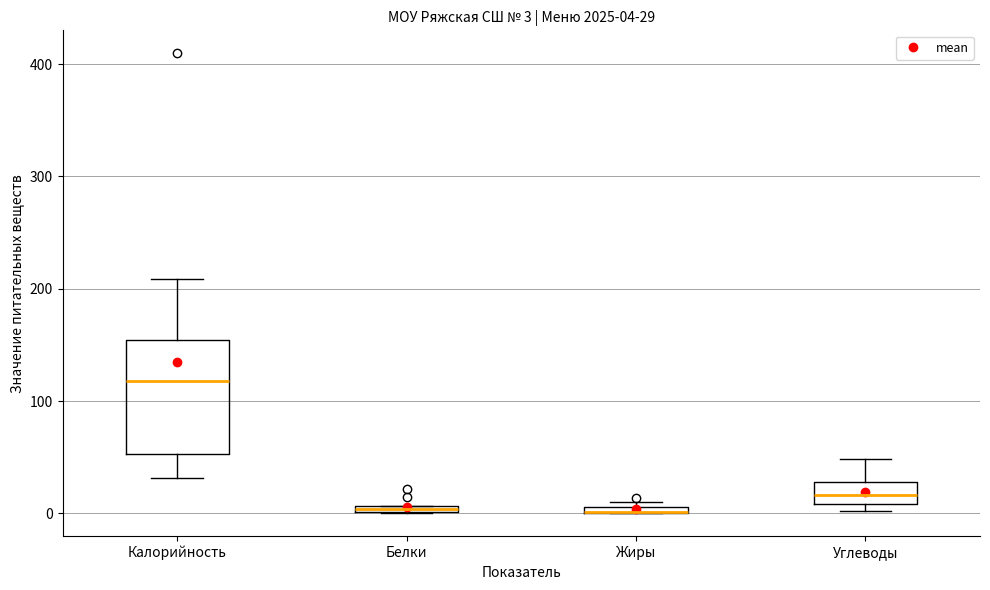

Which box is the tallest, from its lower edge to its upper edge?

Калорийность